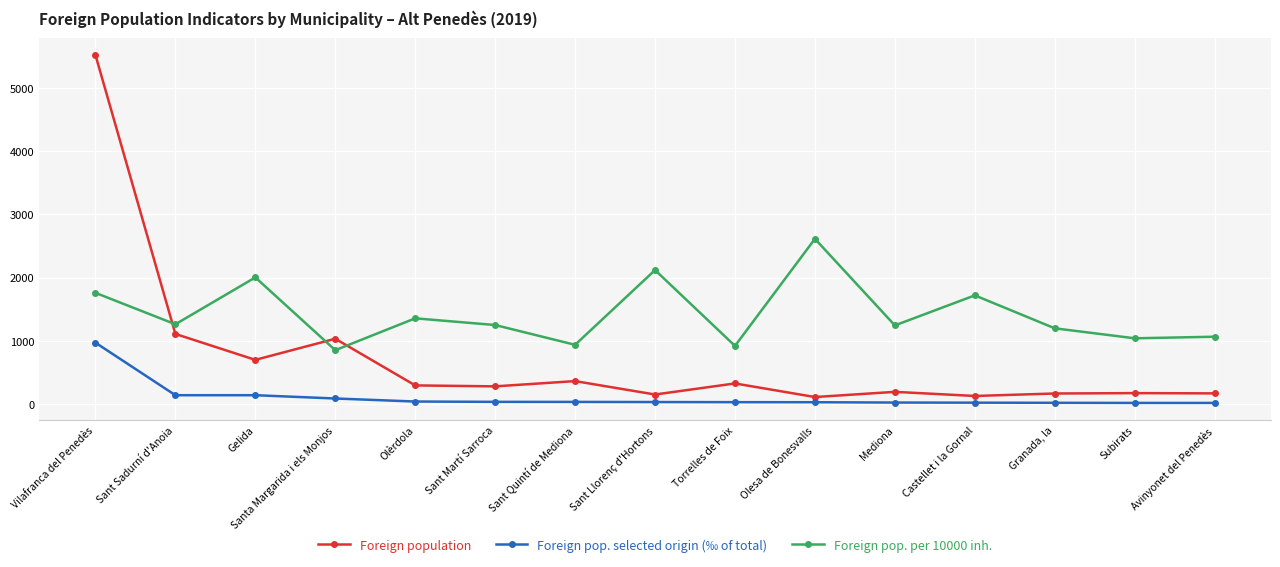

True or false: Foreign pop. per 10000 inh. has a value of 1250 at Sant Martí Sarroca.

True